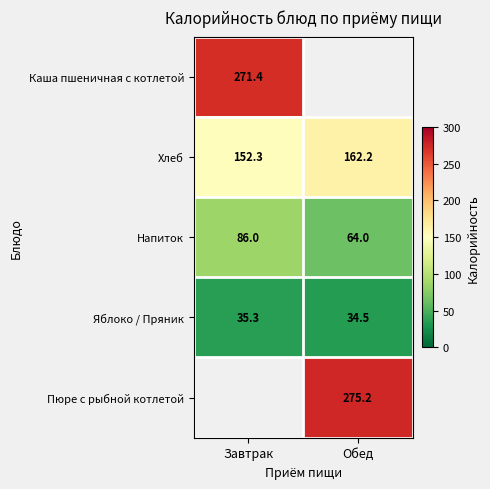

Read the Яблоко / Пряник value at Завтрак.

35.3